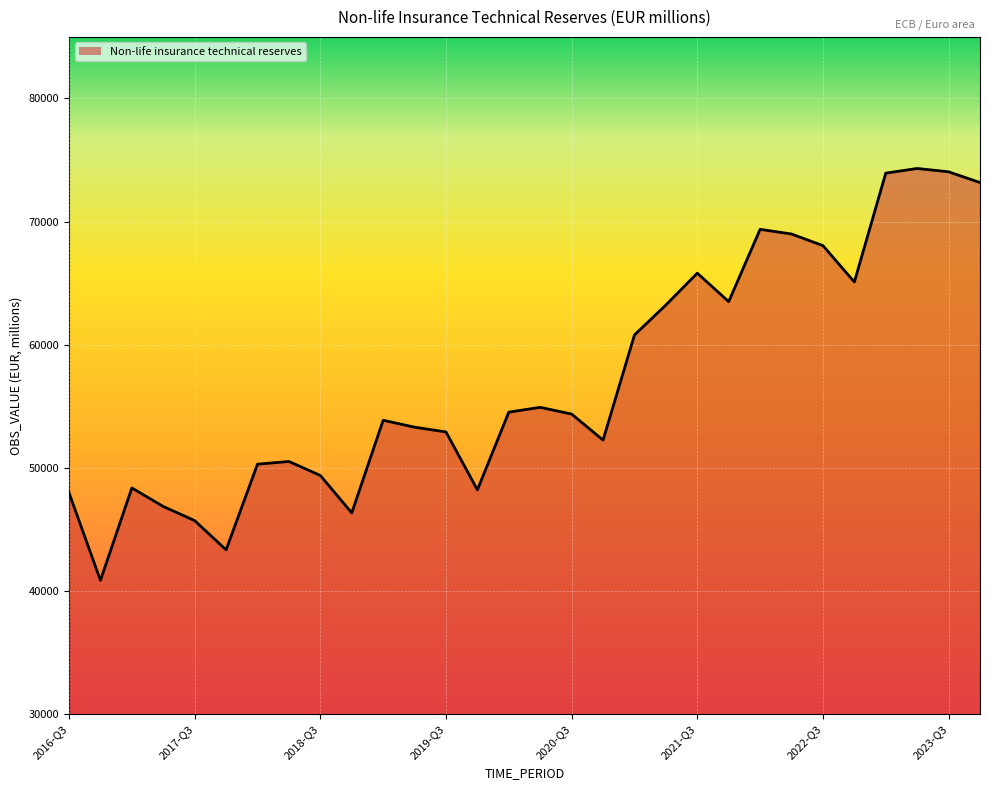

What is the smallest value displayed?

40868.3